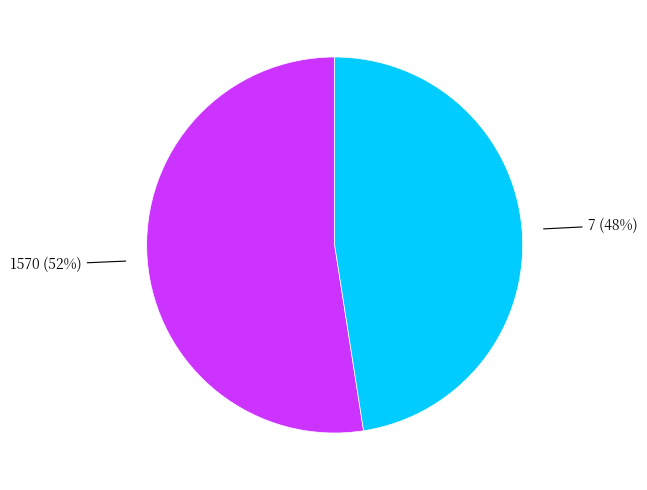

To the nearest percent, what is the average slice percentage?

50%